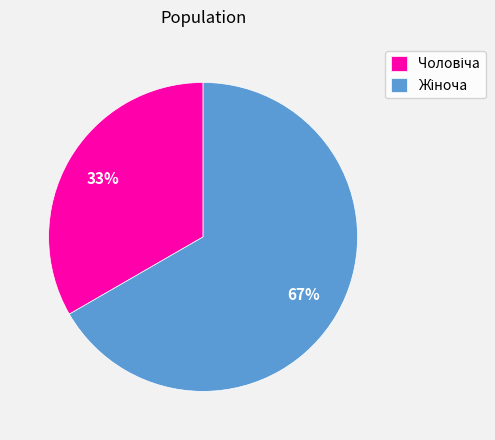

To the nearest percent, what is the average slice percentage?

50%